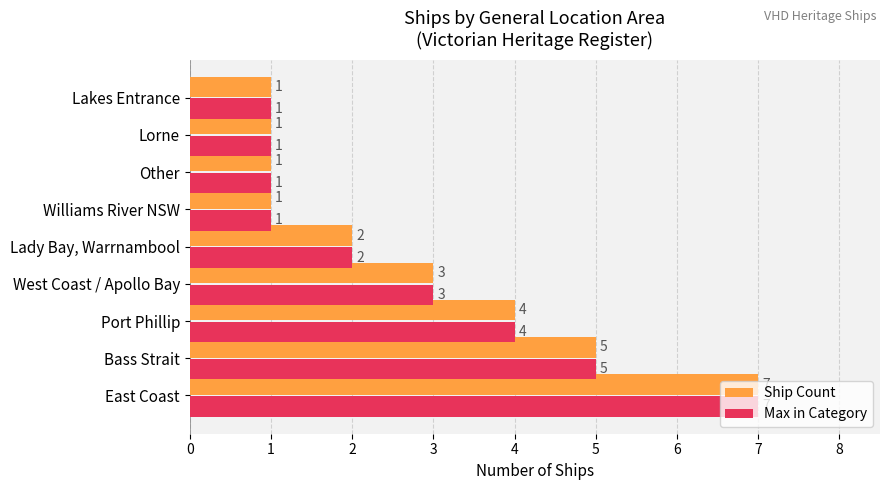

How many data points does each series have?

9